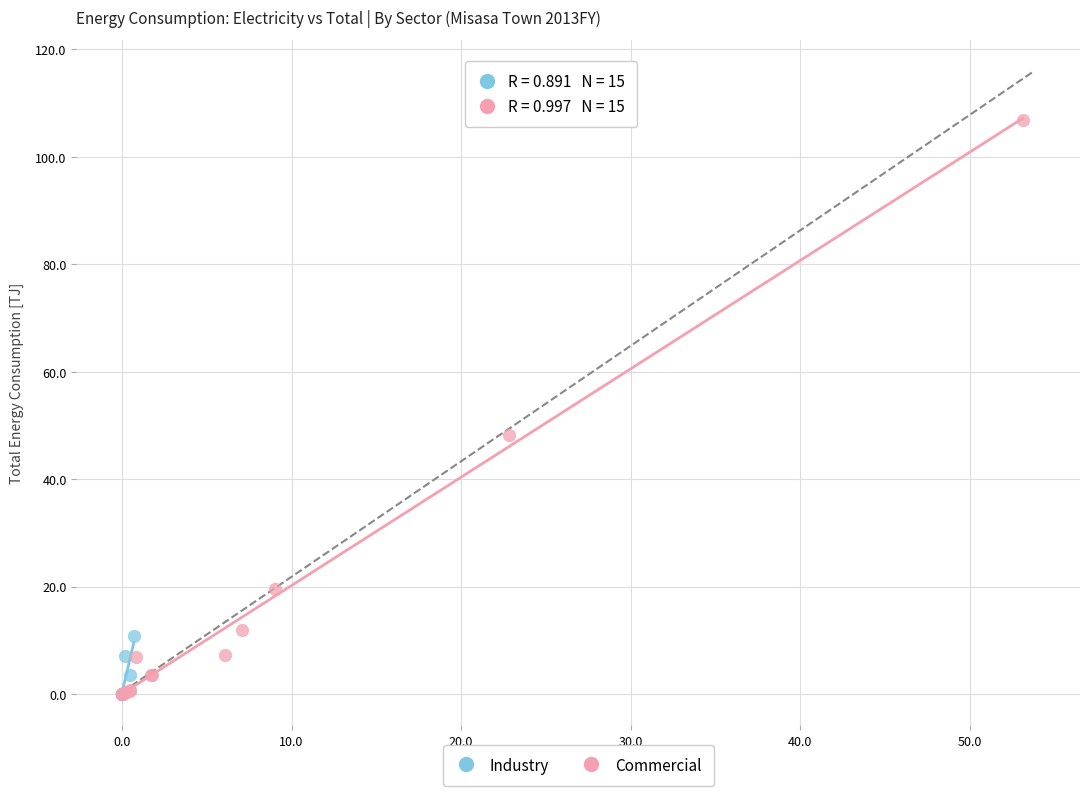

Which series has the largest Y range (max minus min)?

Commercial